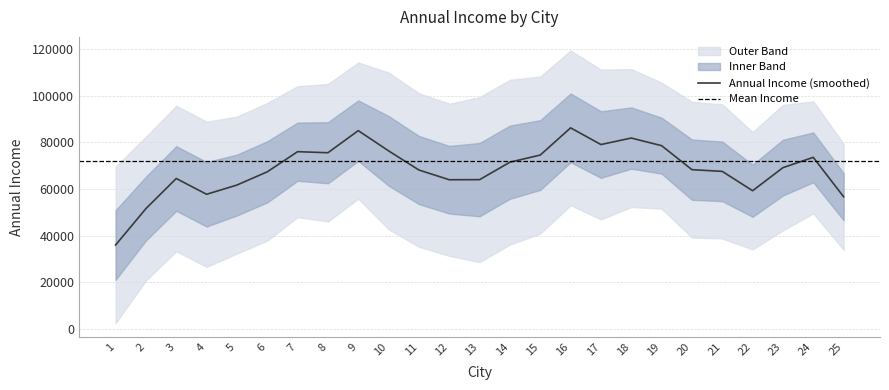

Between 24 and 2, which is larger?

24